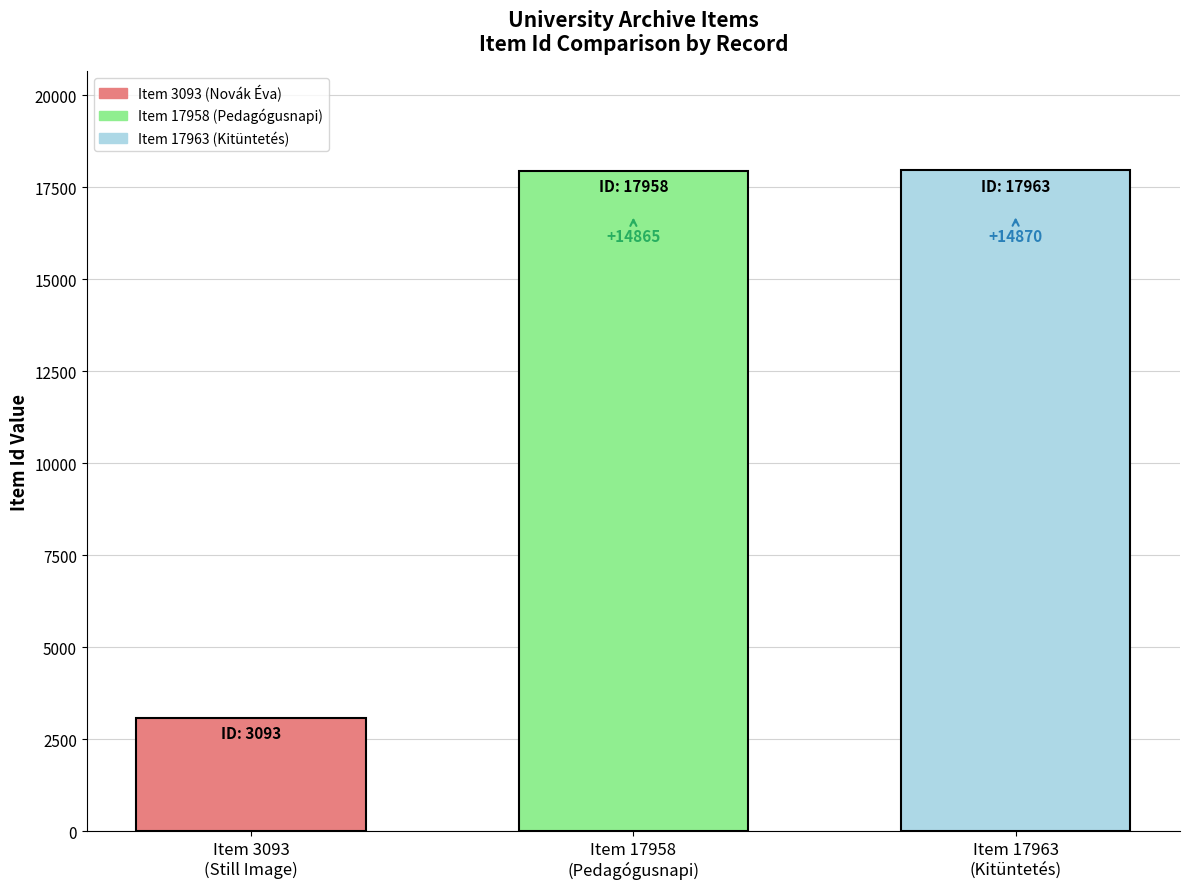

Reading left to right, transcribe all the data shown in this chart.

3093	17958	17963